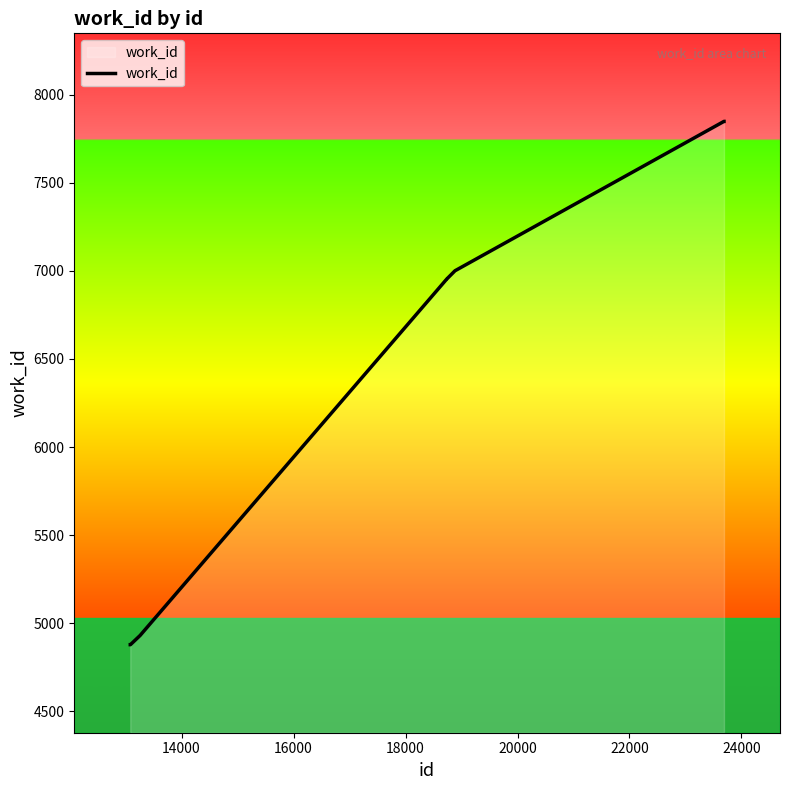

What is the minimum value shown in the chart?

4878